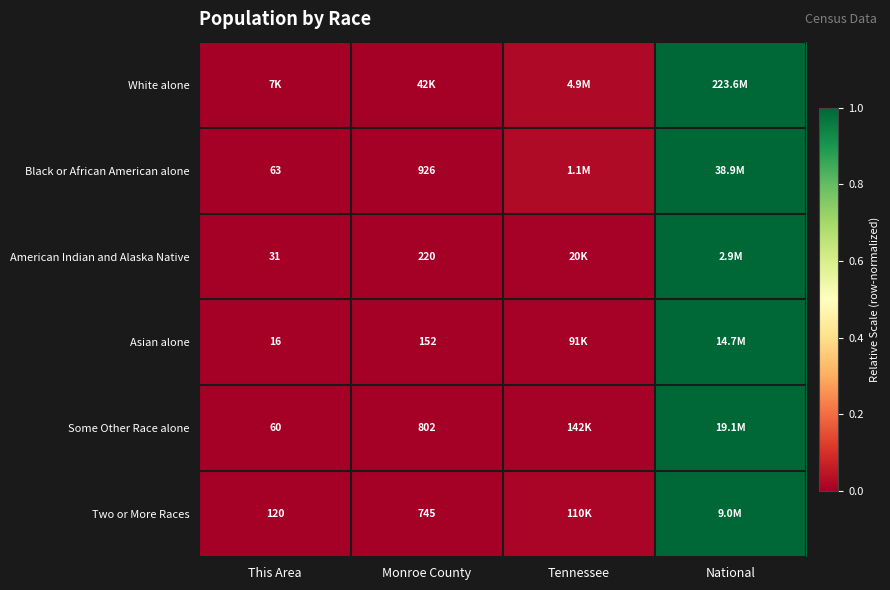

Where is Black or African American alone nearest to the value 0?

This Area